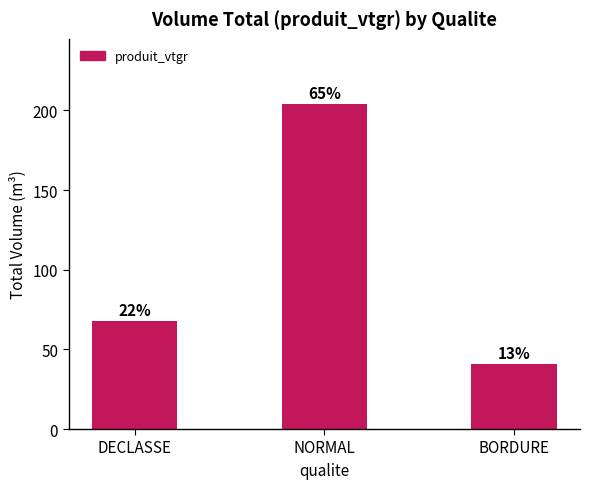

The chart shows a value of 345.6 at NORMAL. True or false?

False